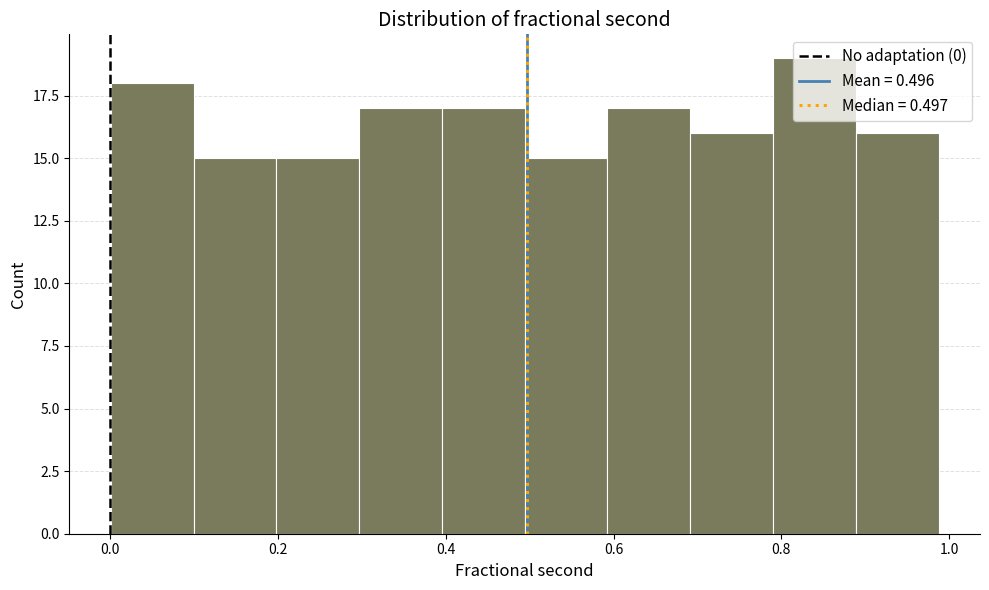

Reading left to right, transcribe this chart: for each bar, give the range it covers on the x-axis and its height. Neither the bar edges nor the heights are printed on the chart, so give them approximately, as read against the axes.

0.00 to 0.10: 18
0.10 to 0.20: 15
0.20 to 0.30: 15
0.30 to 0.40: 17
0.40 to 0.50: 17
0.50 to 0.60: 15
0.60 to 0.70: 17
0.70 to 0.80: 16
0.80 to 0.88: 19
0.88 to 0.98: 16